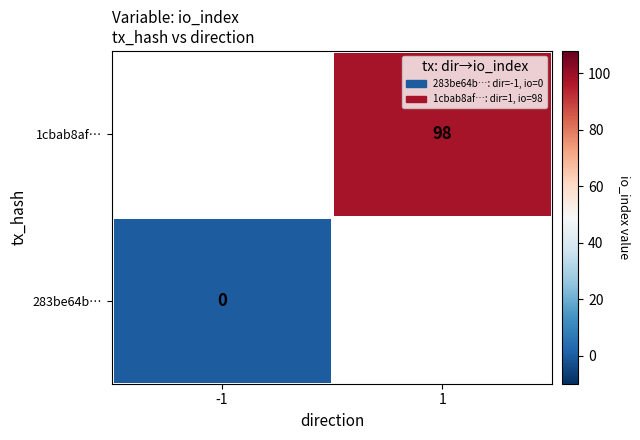

True or false: 1cbab8af… has a value of 98 at 1.

True